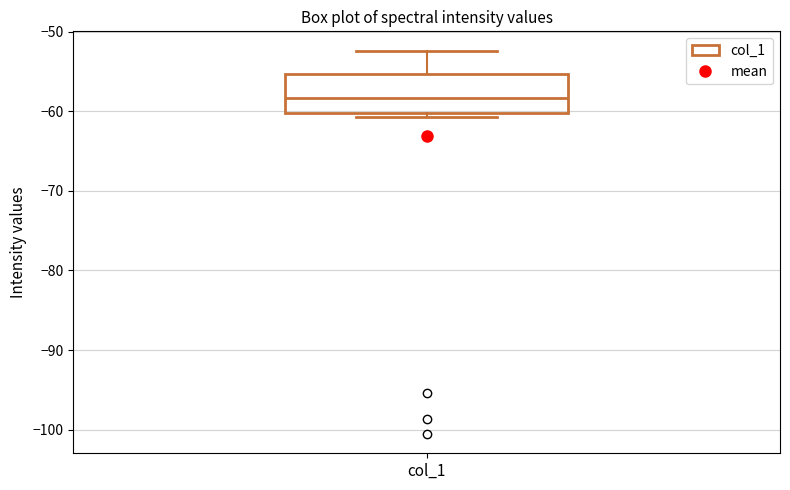

Where is the lower edge of the box for col_1 on the y-axis? The values are not printed on the chart, so give them approximately, as read against the axis.

-60